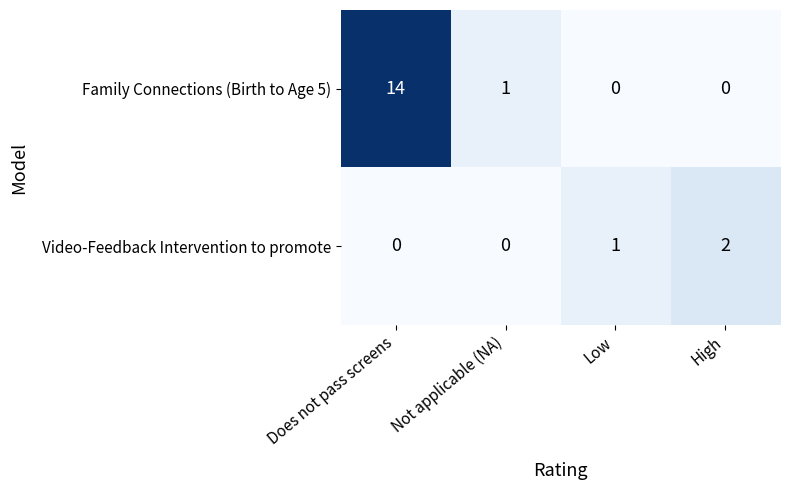

Which series has the largest total across all categories?

Family Connections (Birth to Age 5)